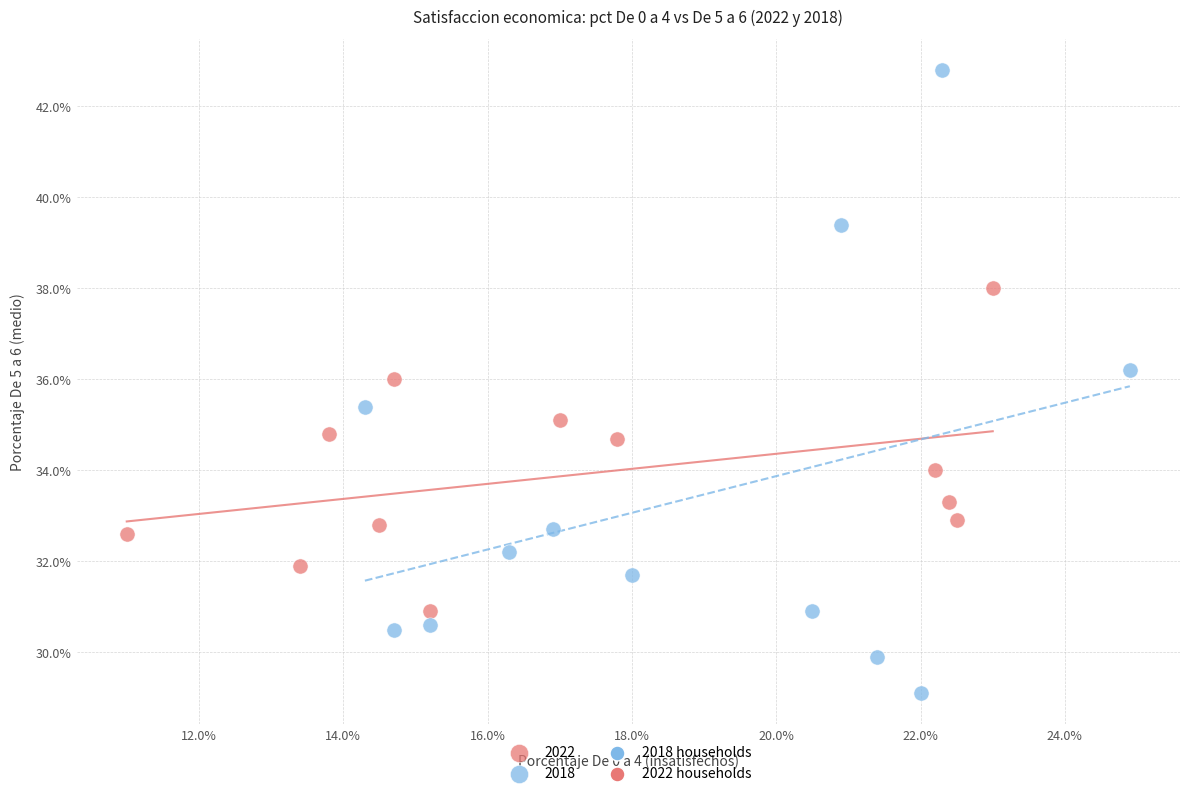

Which series reaches the minimum Y coordinate?

2018